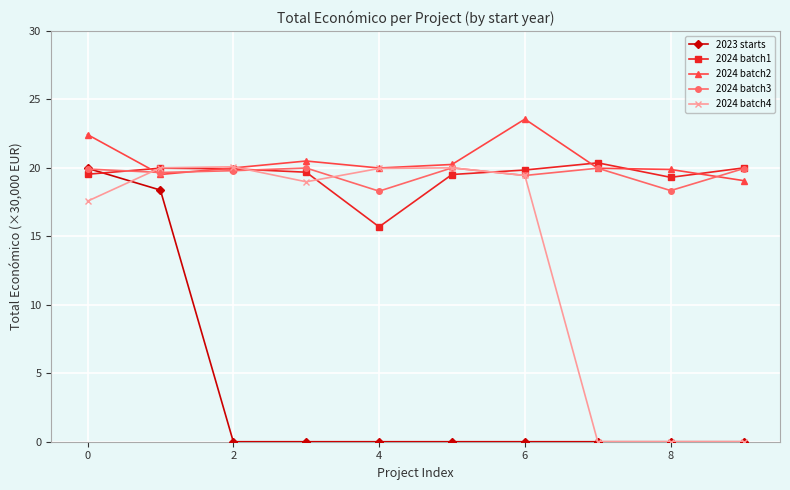

Which series has the largest total across all categories?

2024 batch2